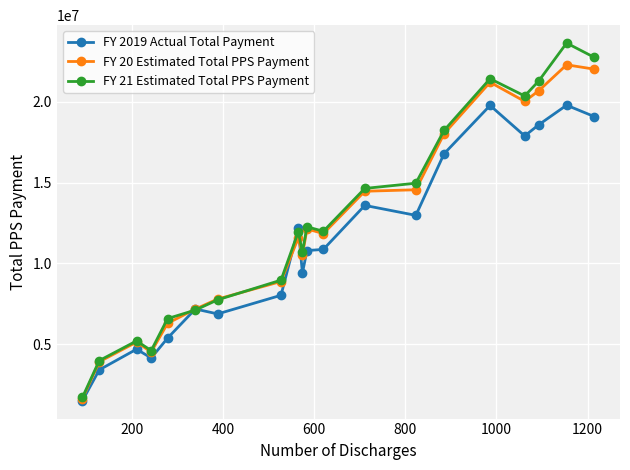

What is the smallest value displayed?

1514527